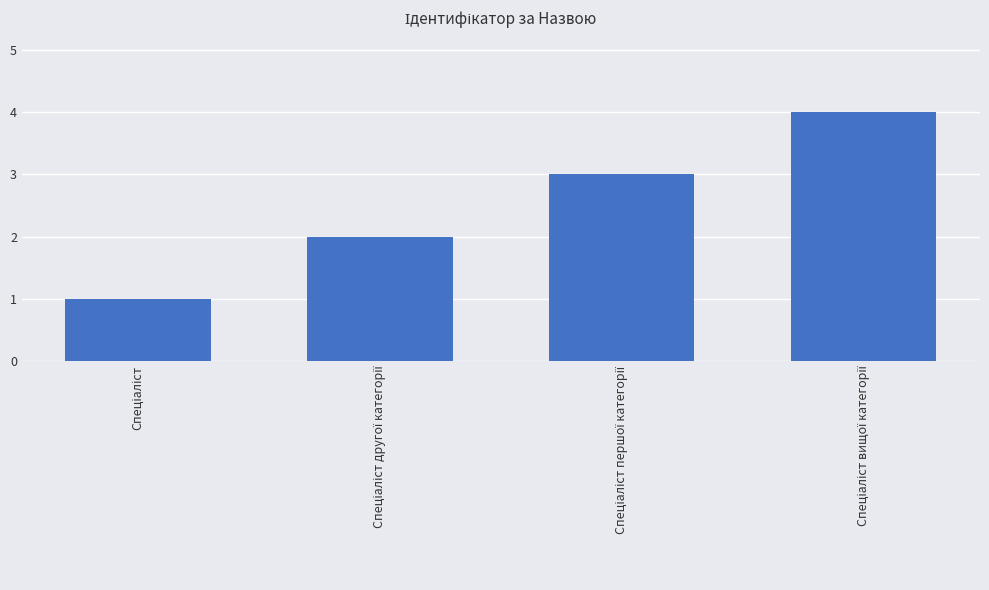

What is the minimum value shown in the chart?

1